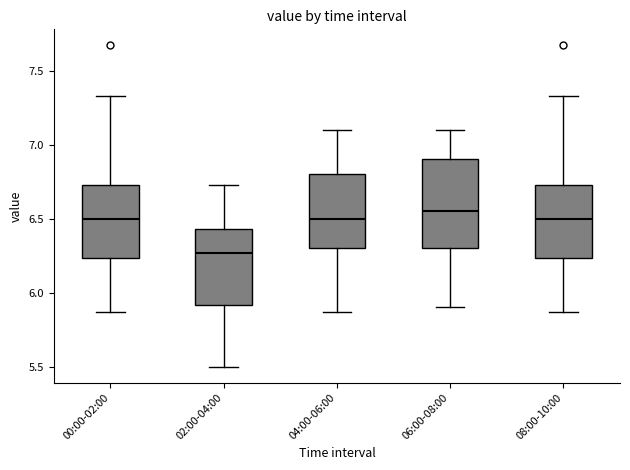

Where is the lower edge of the box for 06:00-08:00 on the y-axis? The values are not printed on the chart, so give them approximately, as read against the axis.

6.30